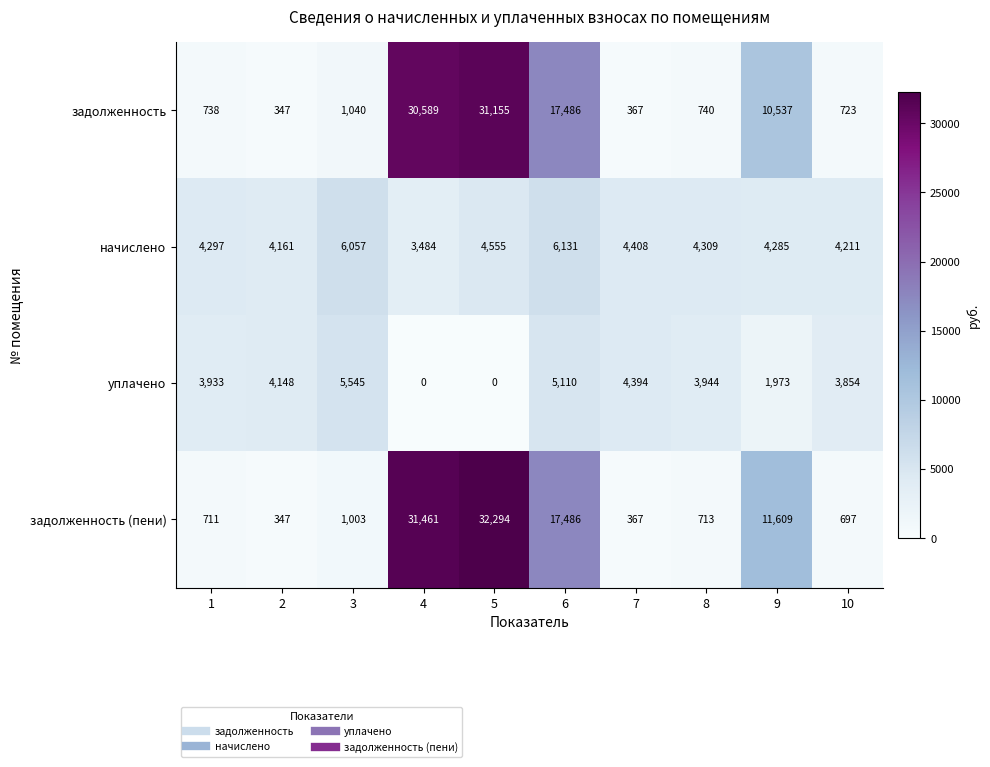

What is the spread (max minus min) of values at 4?

31461